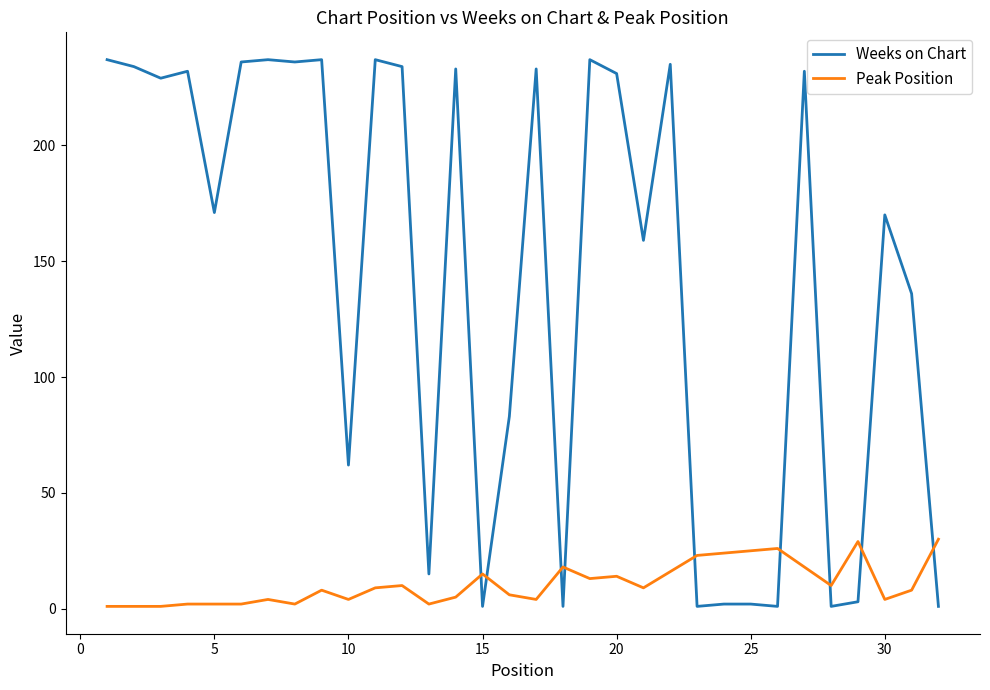

How many intersections are there between Peak Position and Weeks on Chart?

9